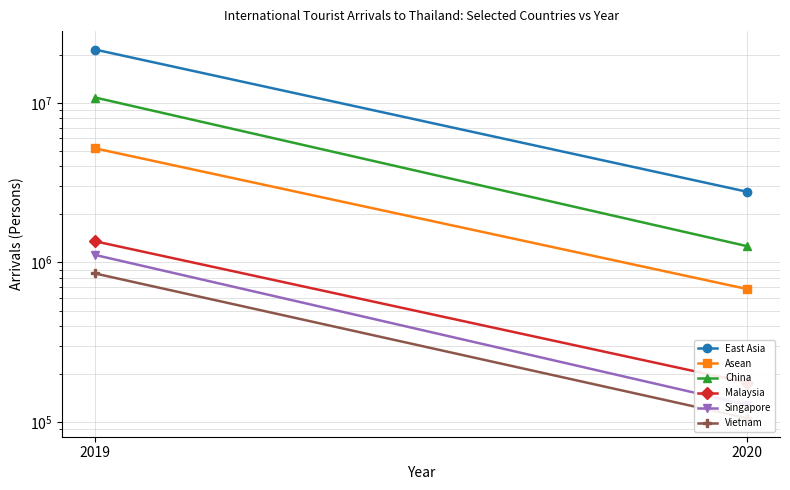

Which series has the largest total across all categories?

East Asia